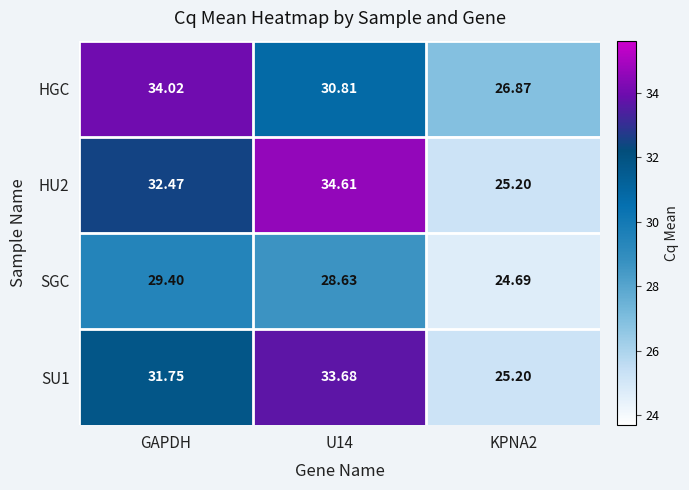

How many series are shown in this chart?

4